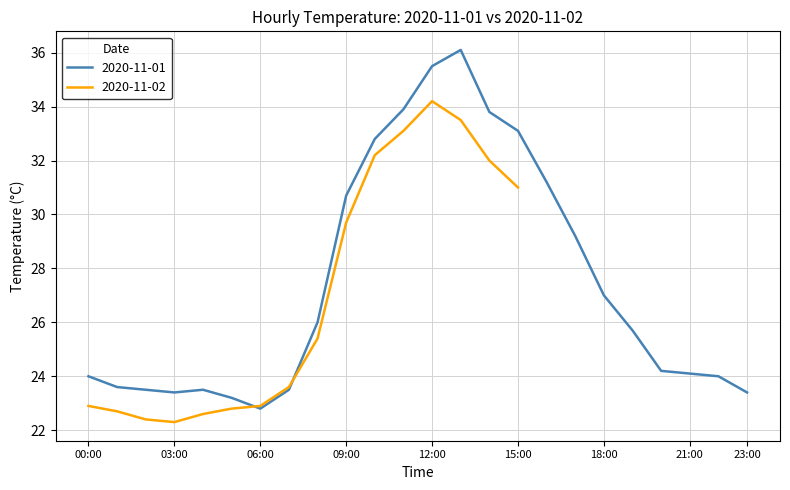

What is the difference between the second highest and second lowest values?

12.3